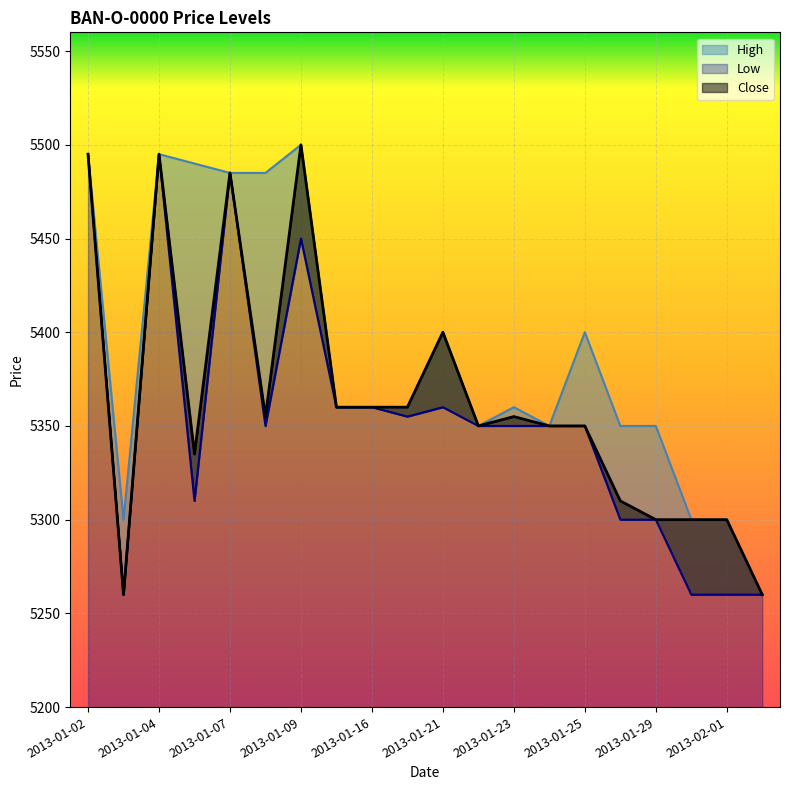

What is the average value of the High series?

5388